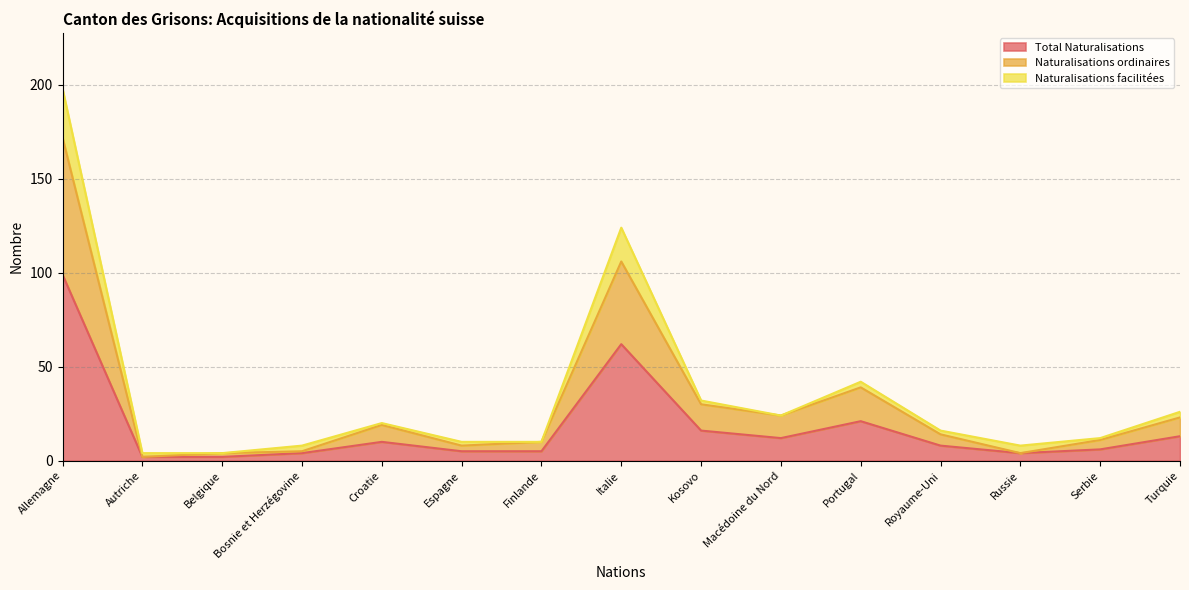

What is the average value of the Total Naturalisations series?

18